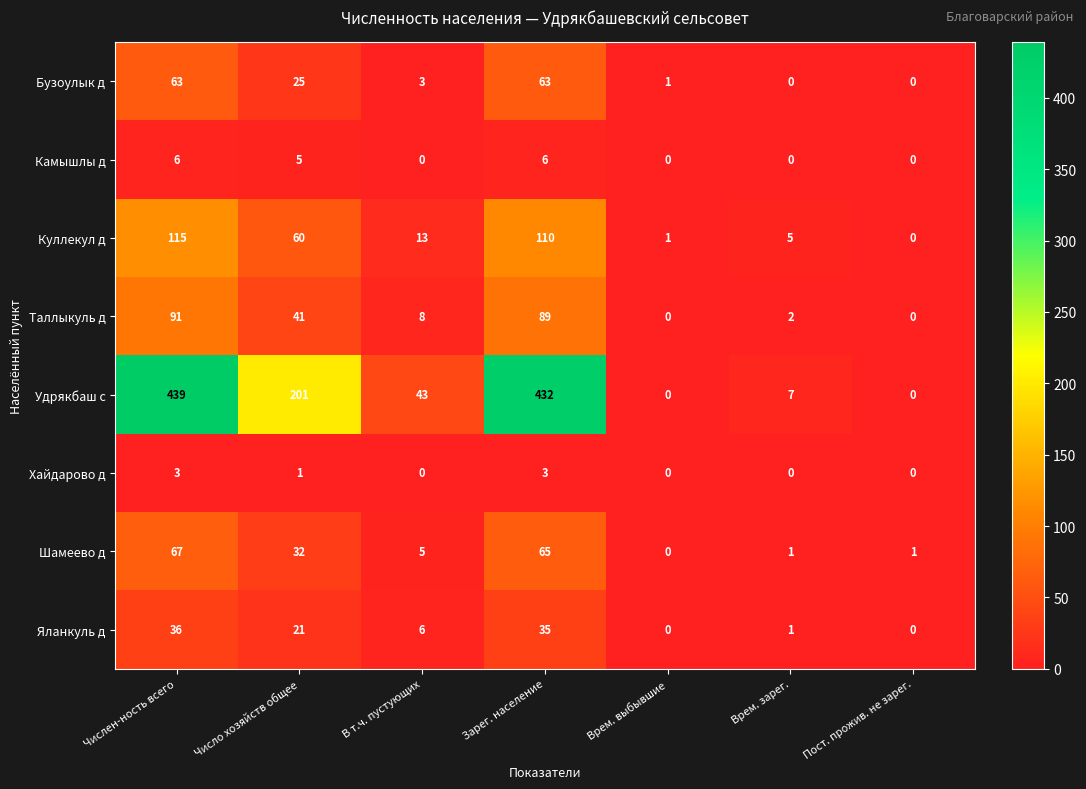

At how many categories does at least one series exceed 146?

3